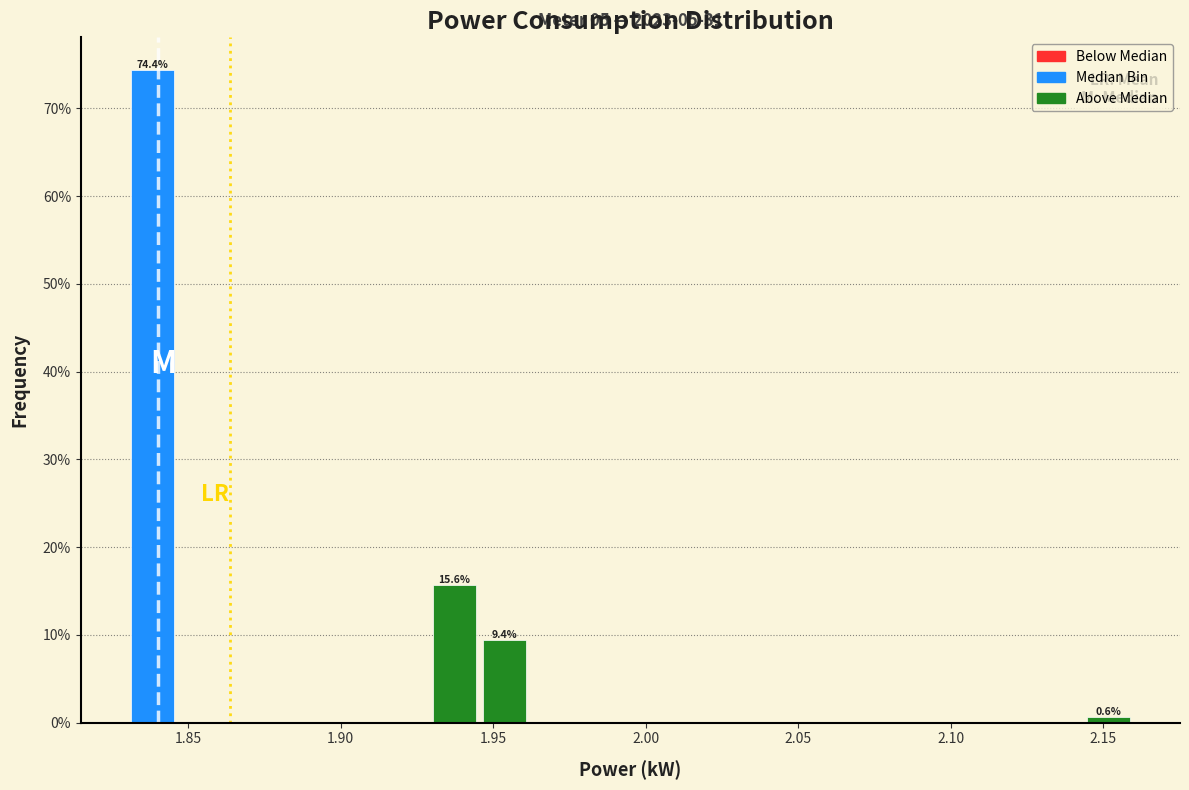

Around what value on the x-axis is the tallest bar? Give the approximate position of its centre, as read against the axis.

1.840